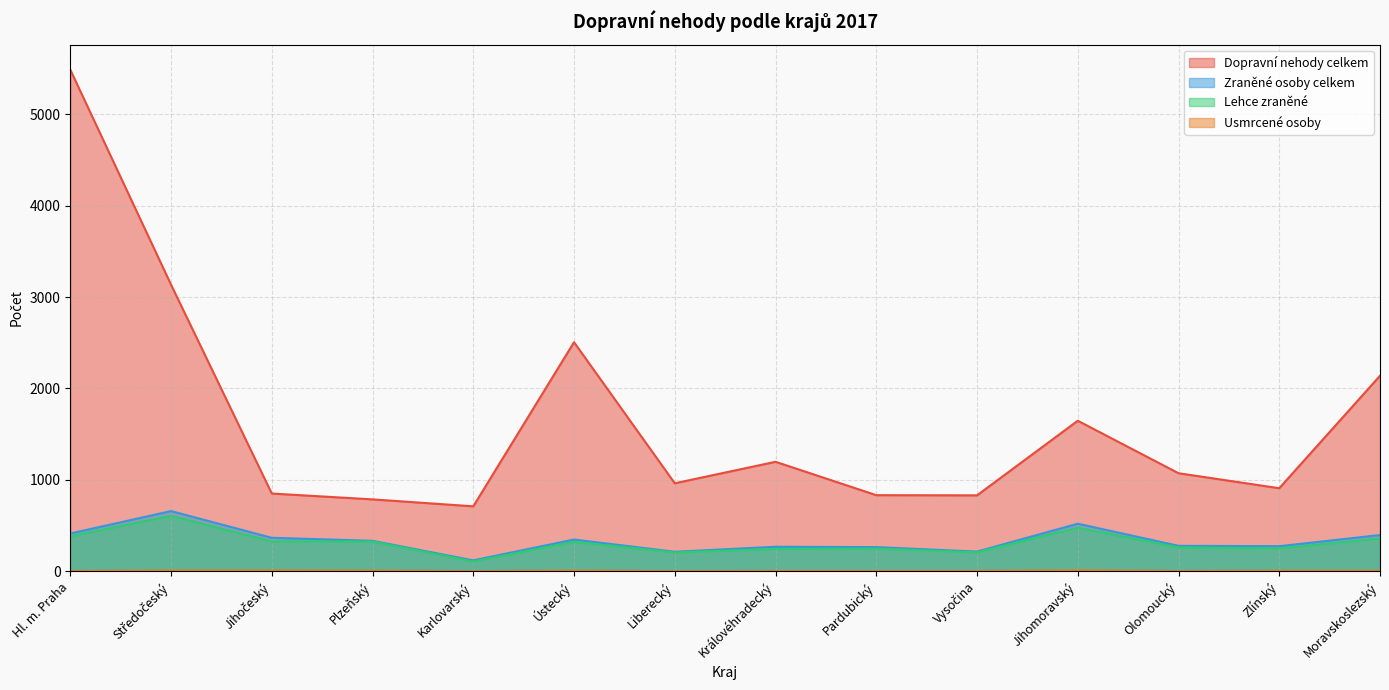

The value of Lehce zraněné at Olomoucký is 114. True or false?

False